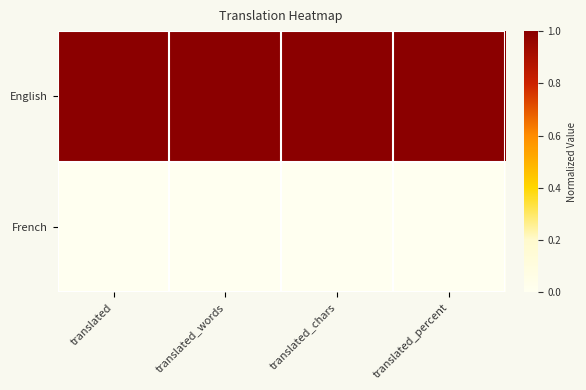

Rank the series by their maximum value, from highest to lowest.

English, French